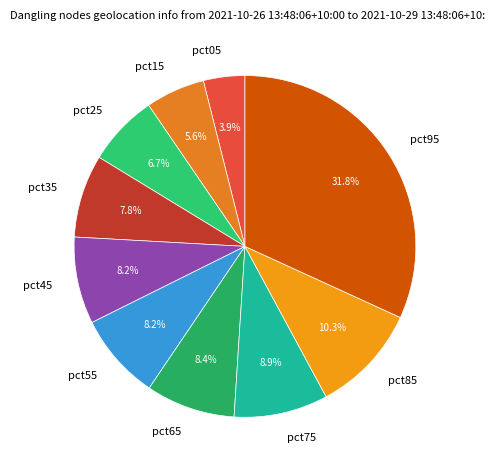

To the nearest percent, what is the average slice percentage?

10%